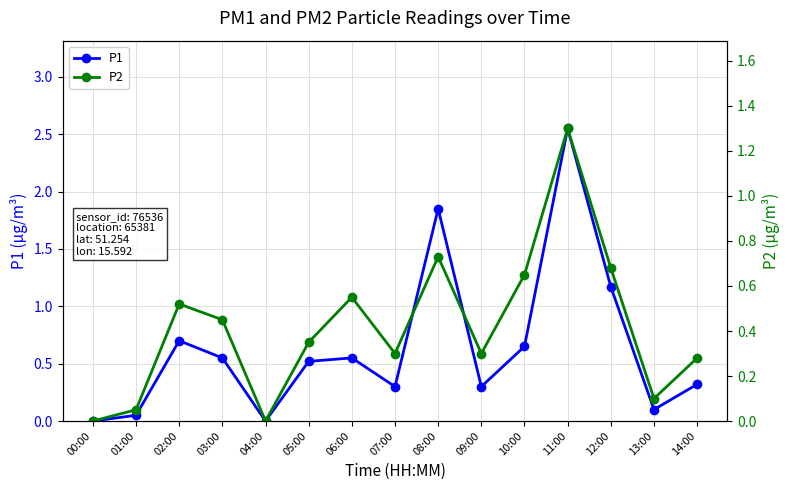

What are all the series names shown in the legend?

P1, P2